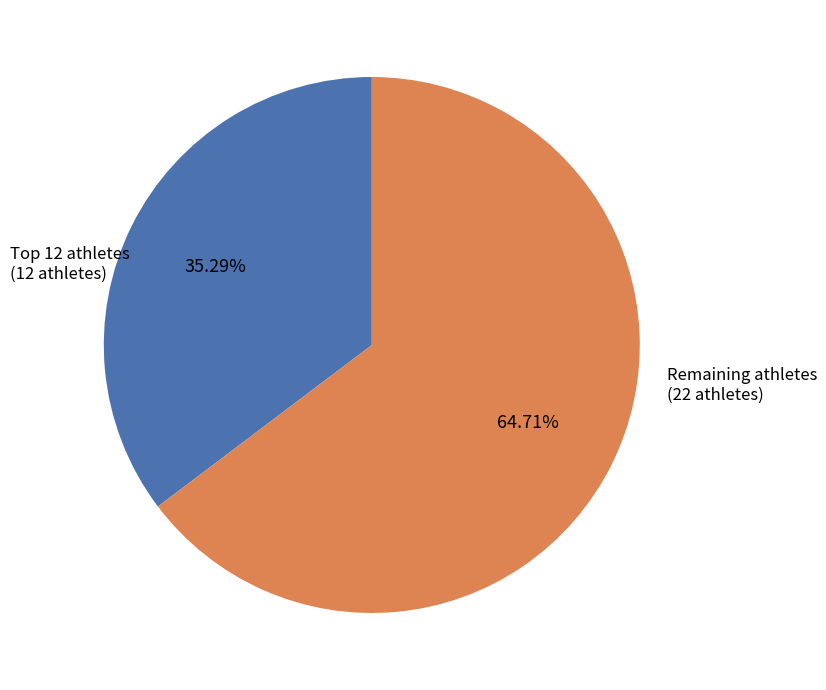

What is the majority slice?

Remaining athletes